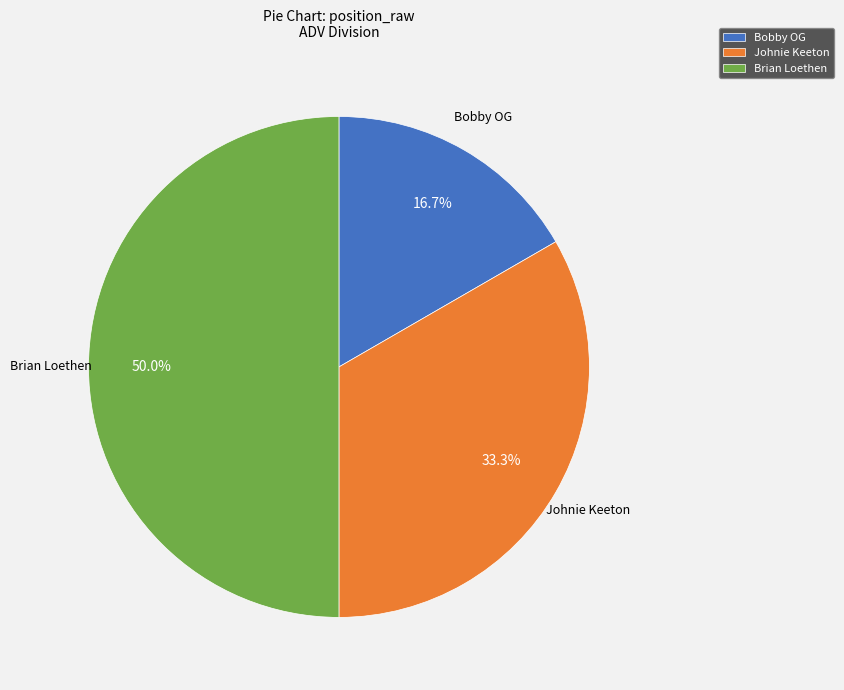

What is the largest slice in the pie chart?

Brian Loethen